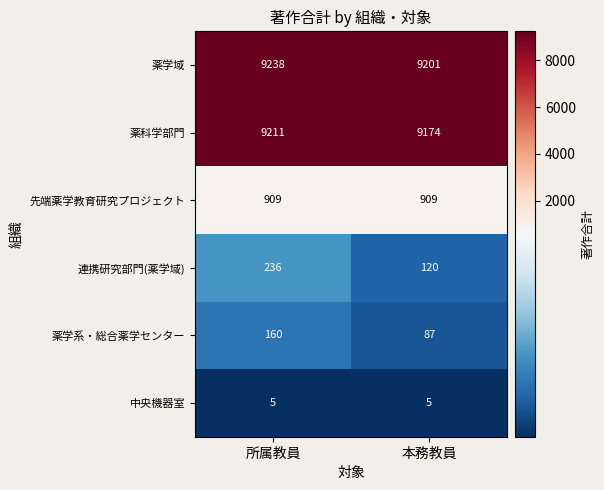

Which series has the largest total across all categories?

薬学域